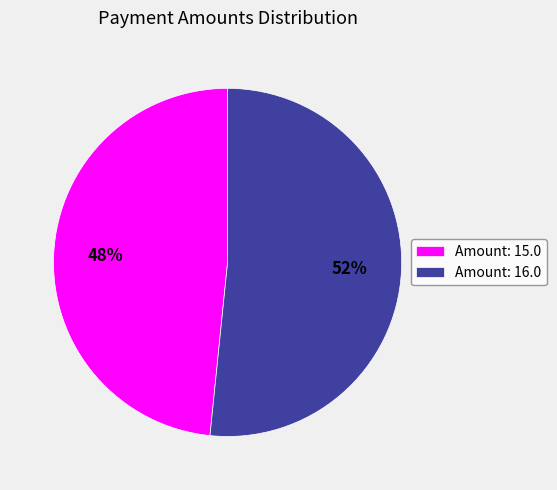

To the nearest percent, what is the average slice percentage?

50%